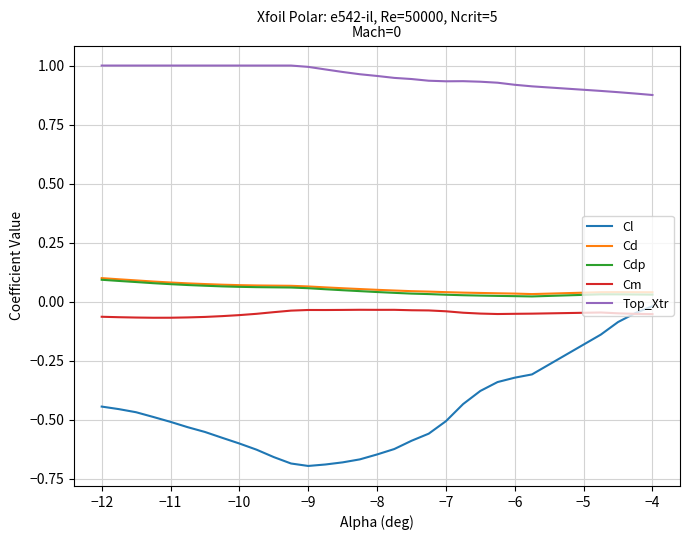

Which series has the largest total across all categories?

Top_Xtr